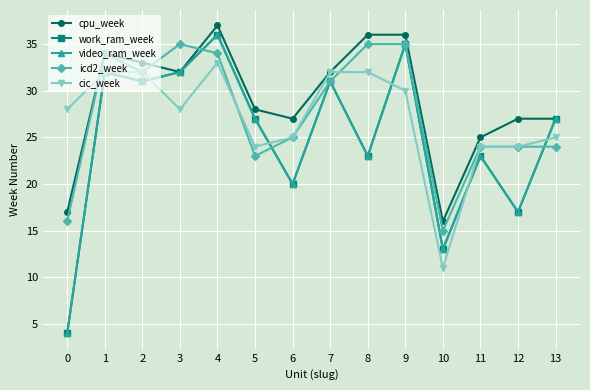

What is the spread (max minus min) of values at 2?

2